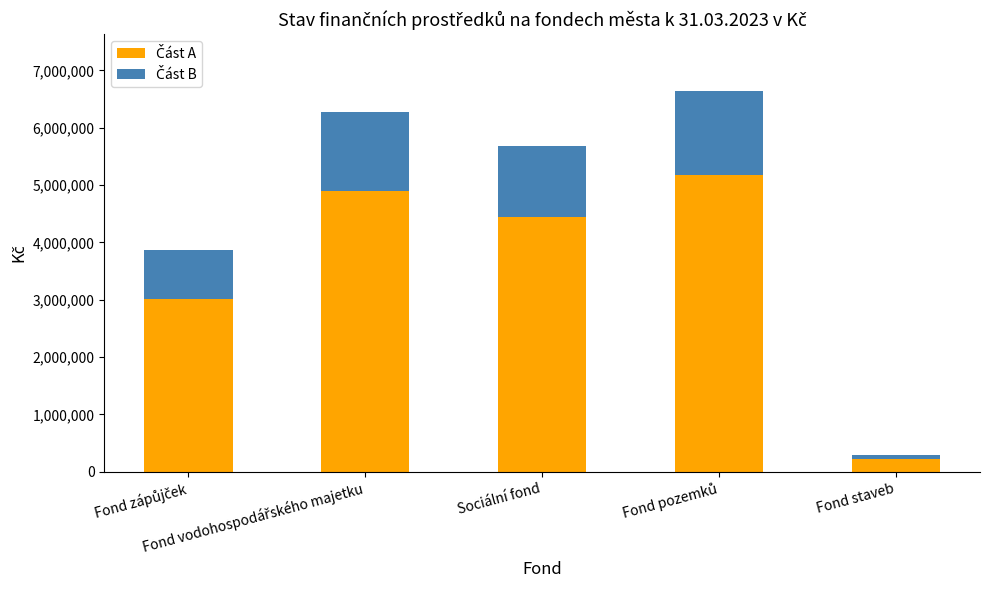

What is the difference between the Část A values at Fond pozemků and Fond vodohospodářského majetku?

285614.3